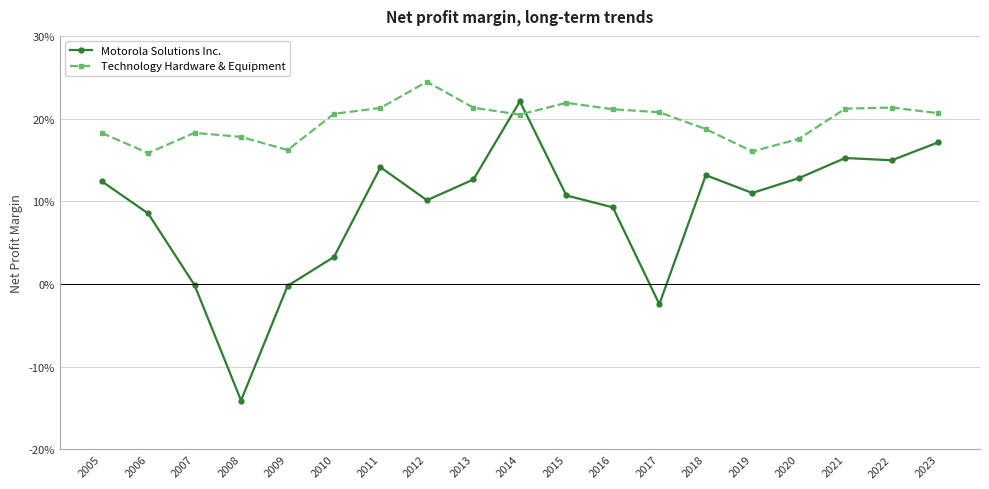

Is it true that Technology Hardware & Equipment equals 0.3 at 2013?

False